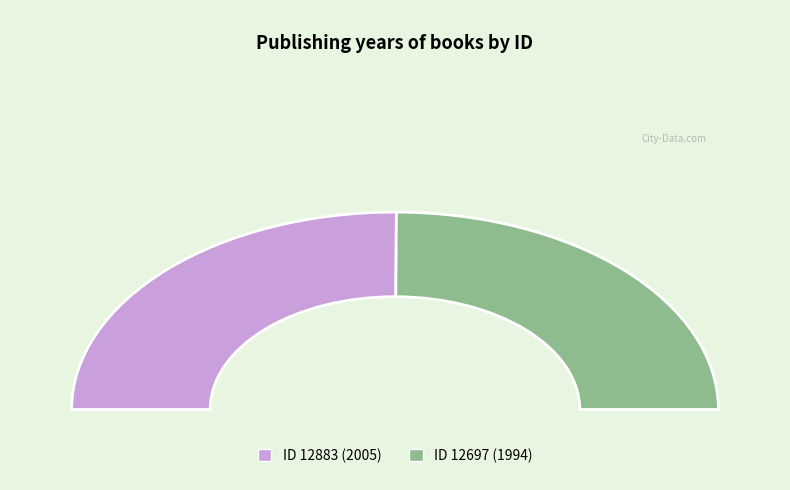

Does 12883 represent more than half of the total?

Yes